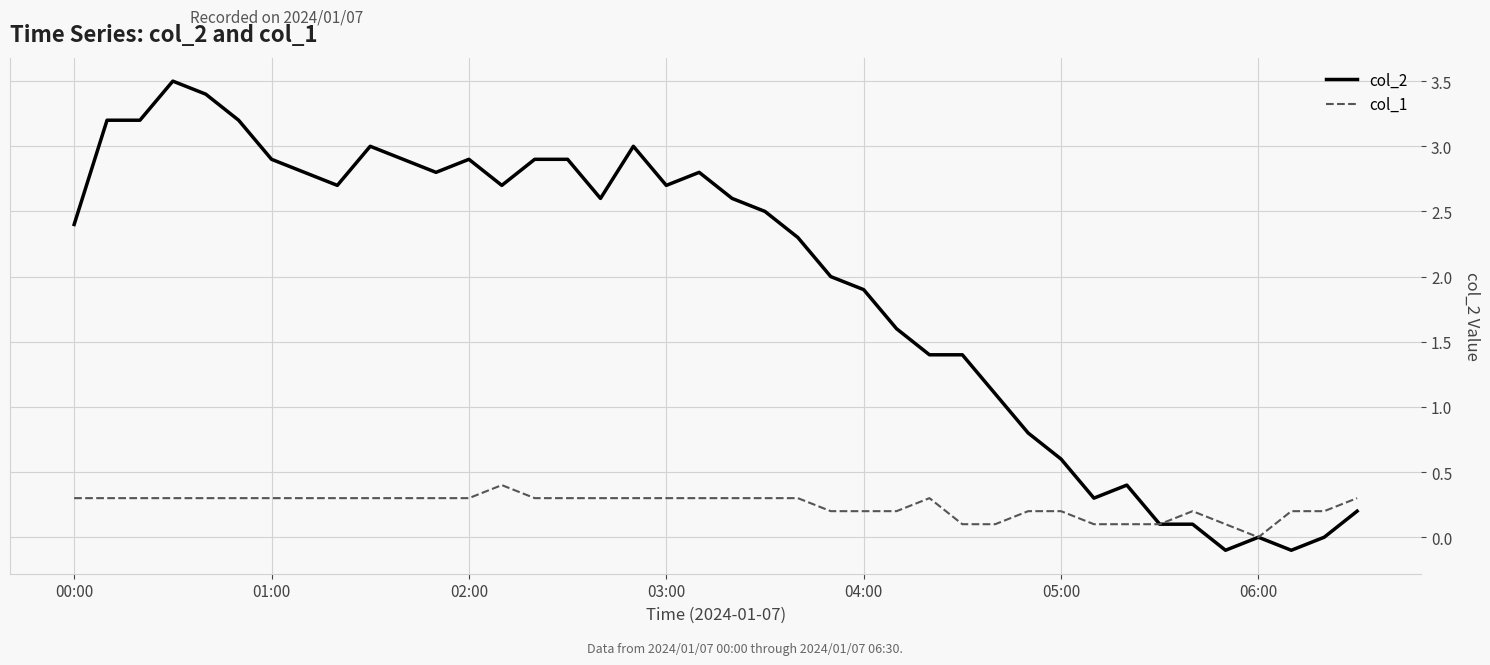

Which series has the largest total across all categories?

col_2